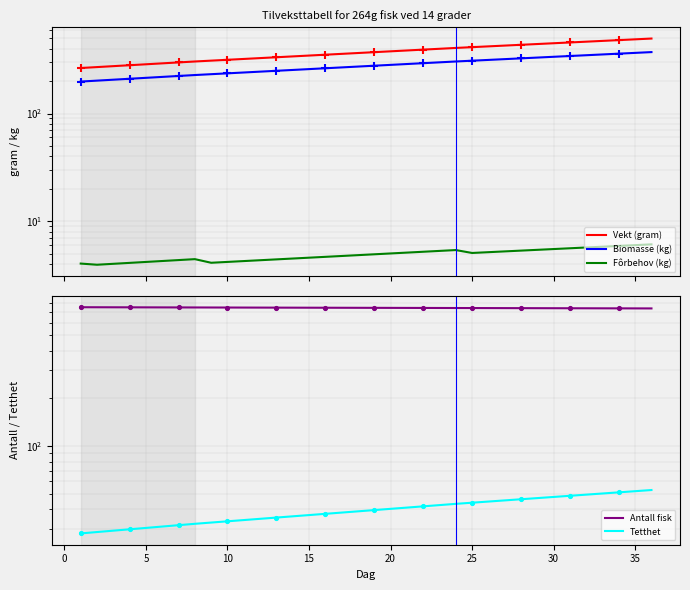

Which series contains the highest Y value?

Antall fisk